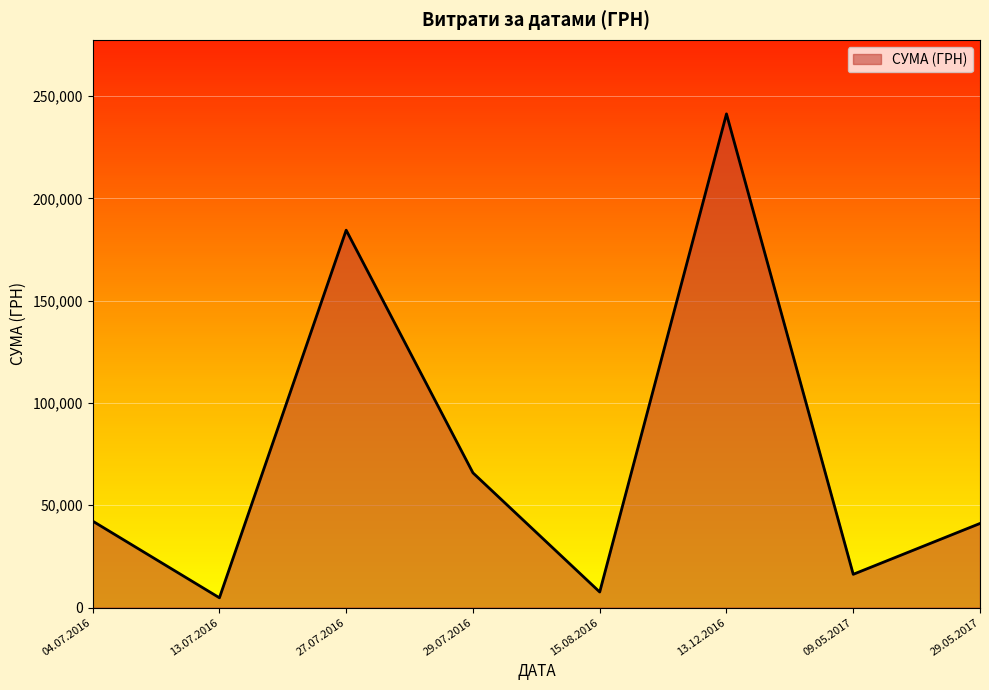

At which category does the chart reach its minimum across all series?

13.07.2016